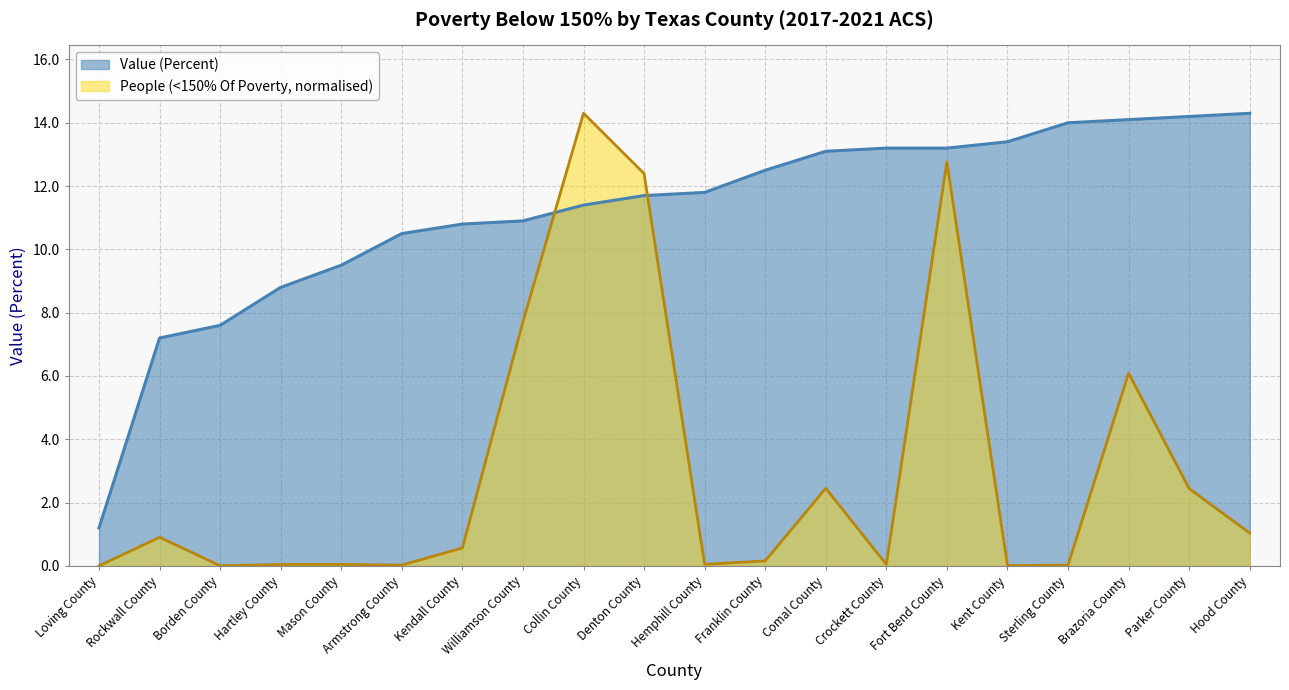

What is the label of the 2nd point from the right?

Parker County